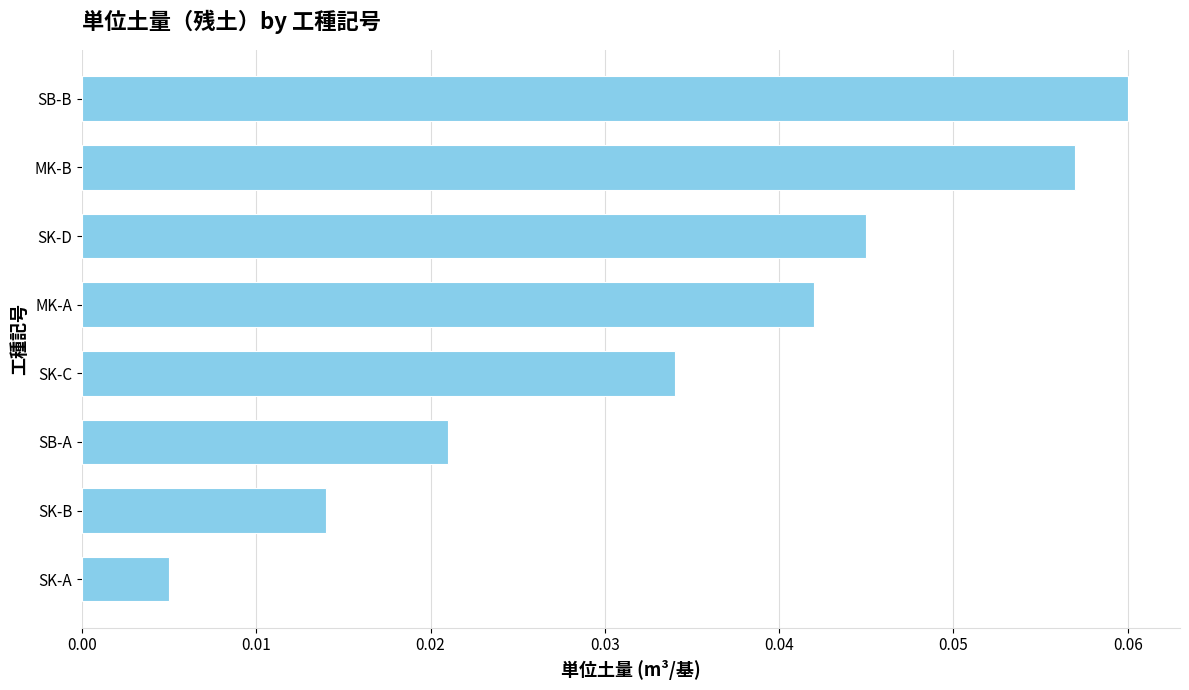

At which category does the chart reach its minimum across all series?

SK-A